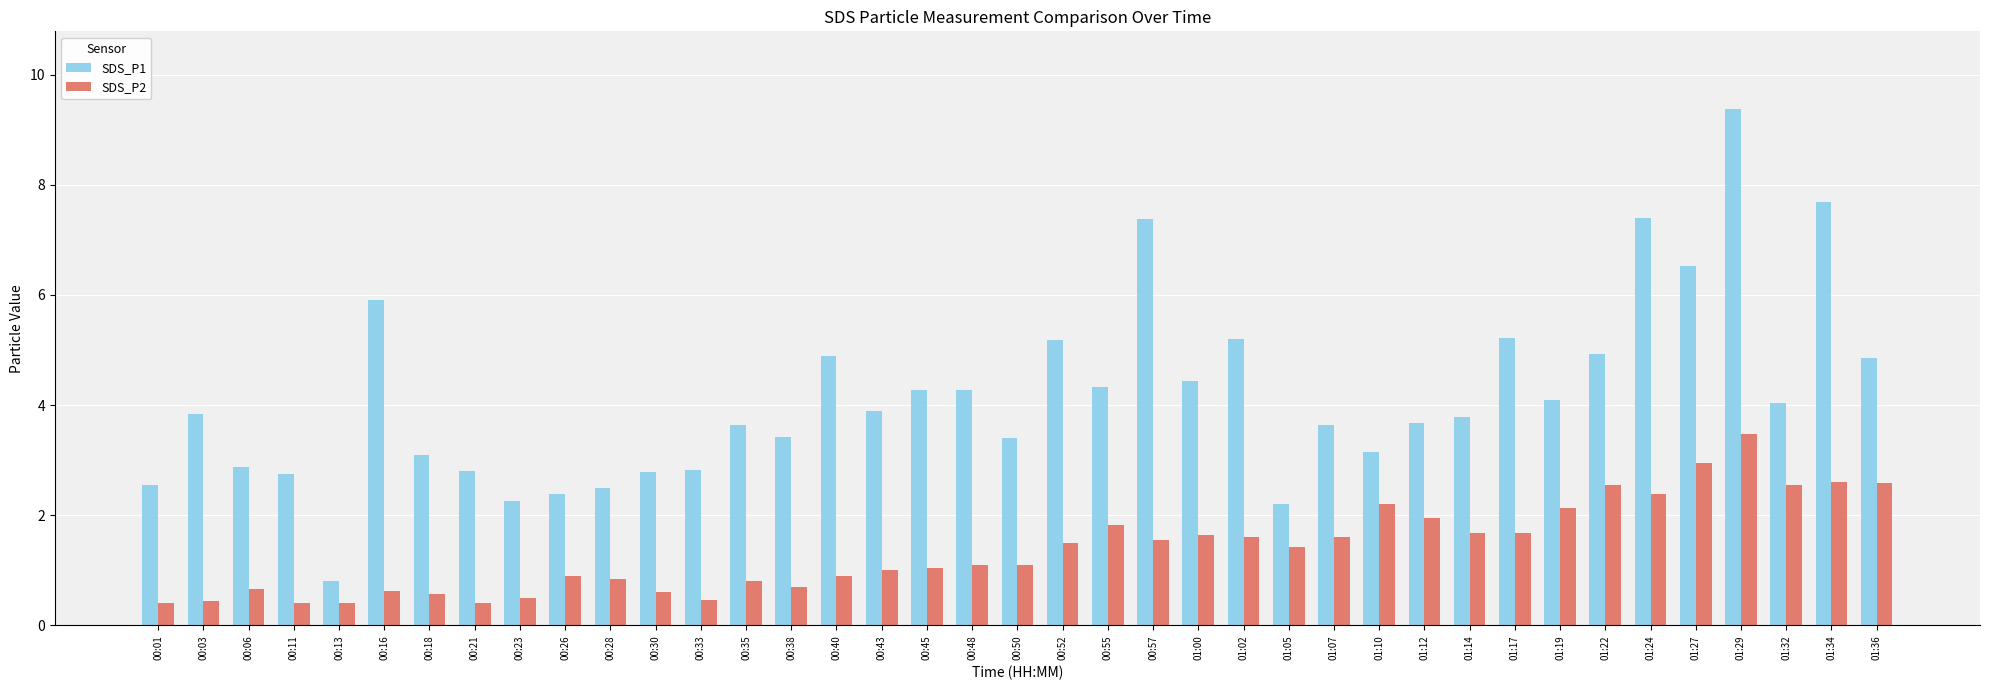

How many groups of bars are there?

39